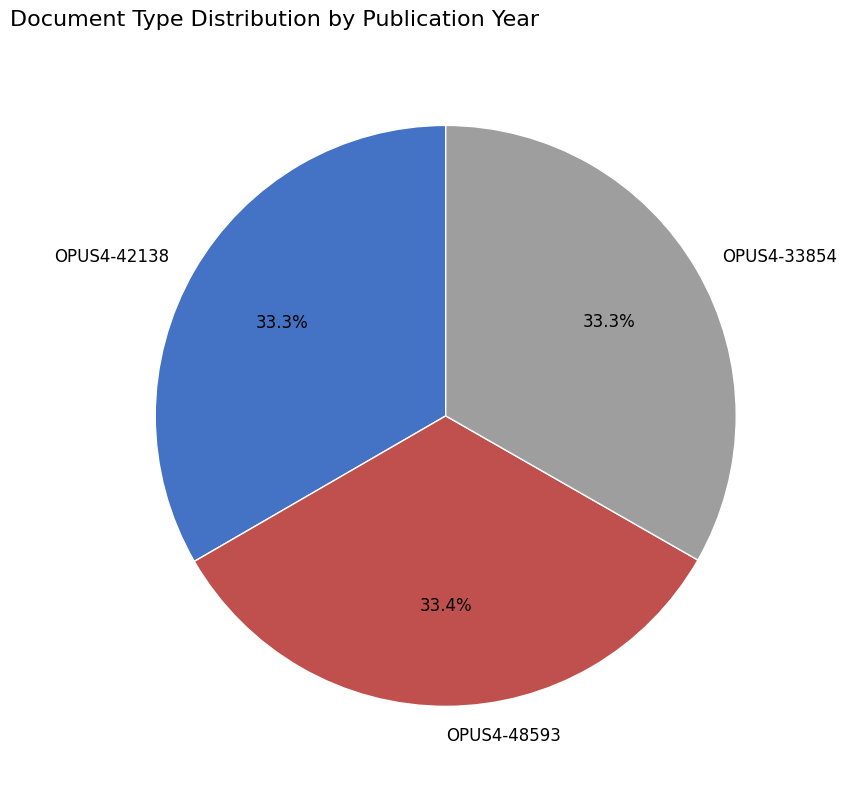

Is there a majority slice in this chart?

No